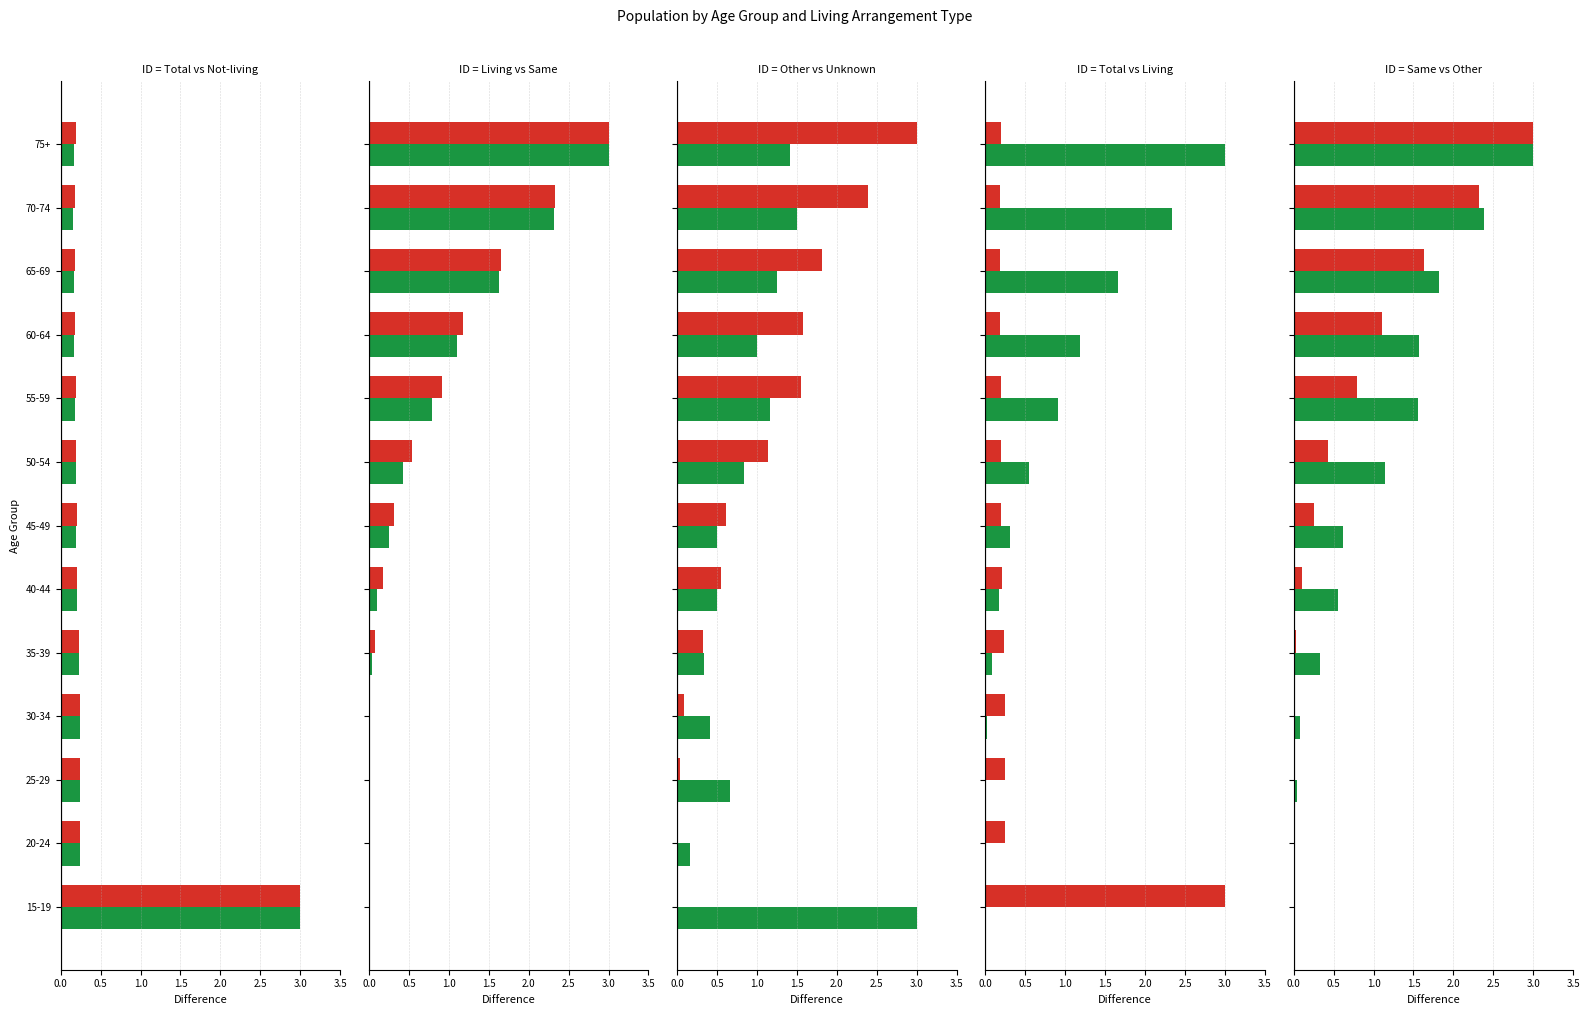

What is the label of the 8th bar from the right?

40-44